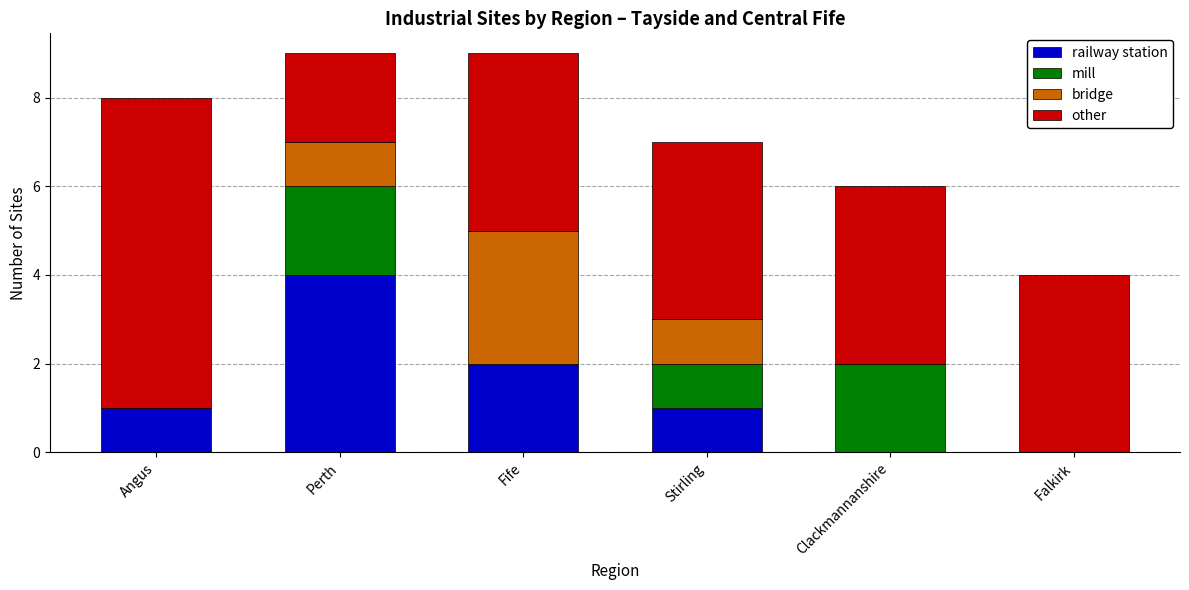

Are the bars horizontal?

No